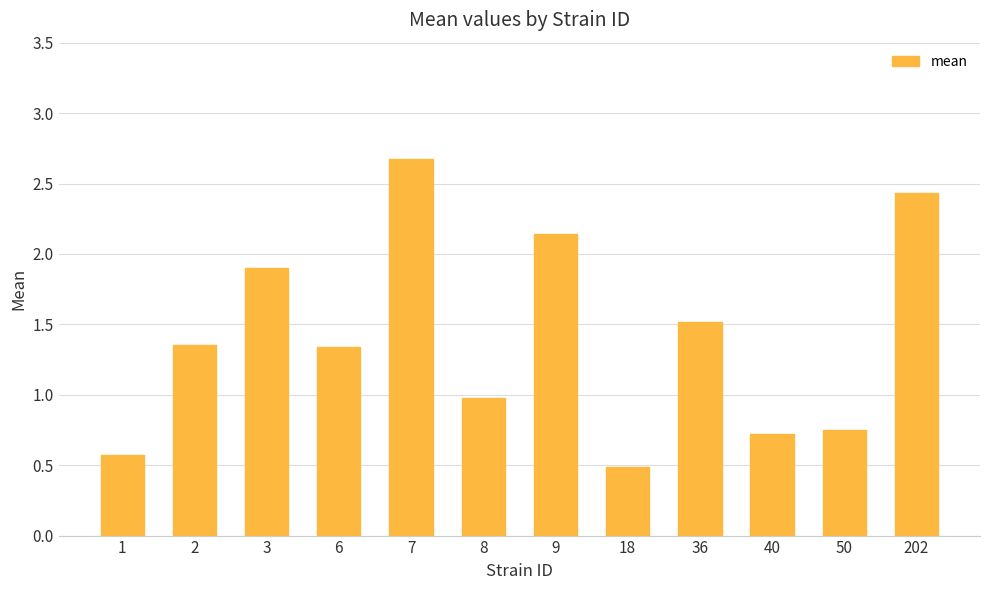

Read the value at 202.

2.4